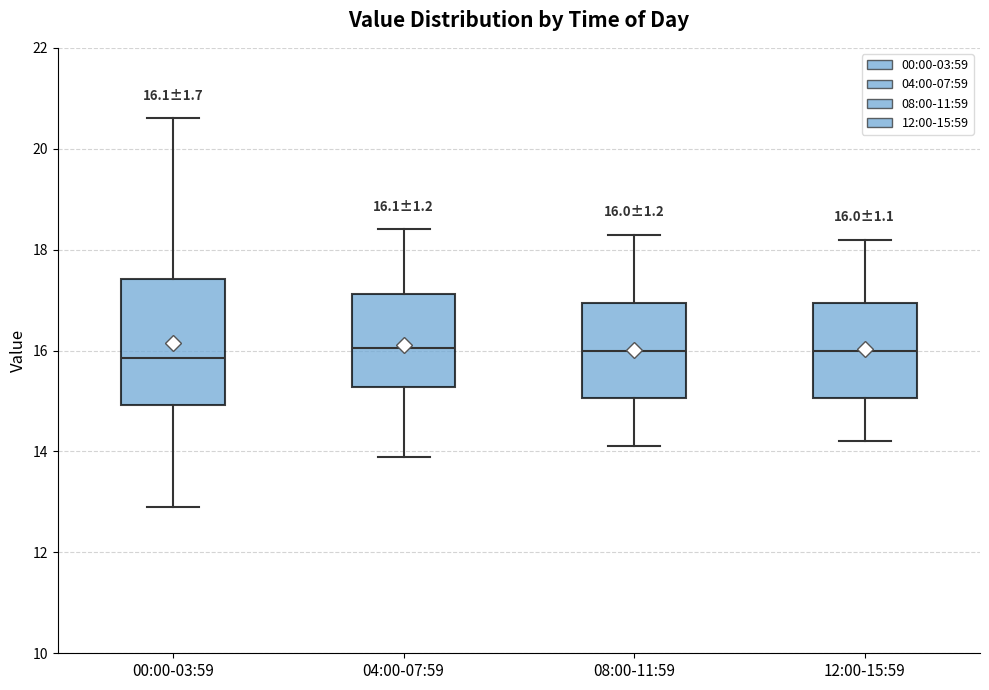

Comparing the boxes themselves (not the whiskers), which one is the tallest?

00:00-03:59